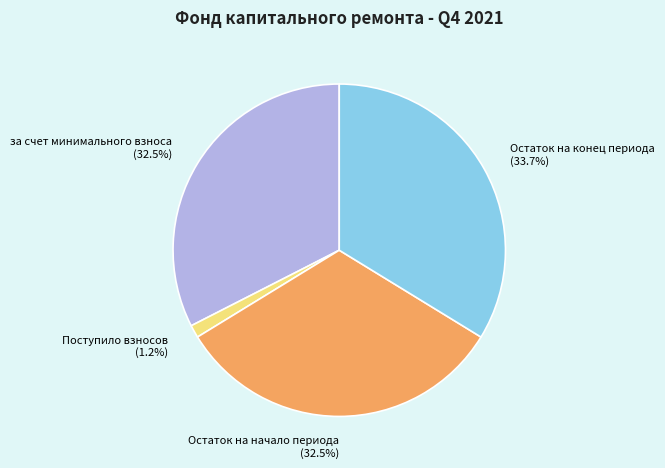

Which category has the smallest portion of the pie?

Поступило взносов